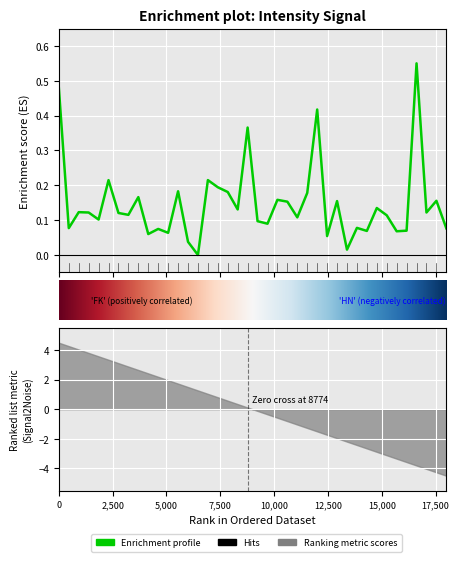

How many series are shown in this chart?

1